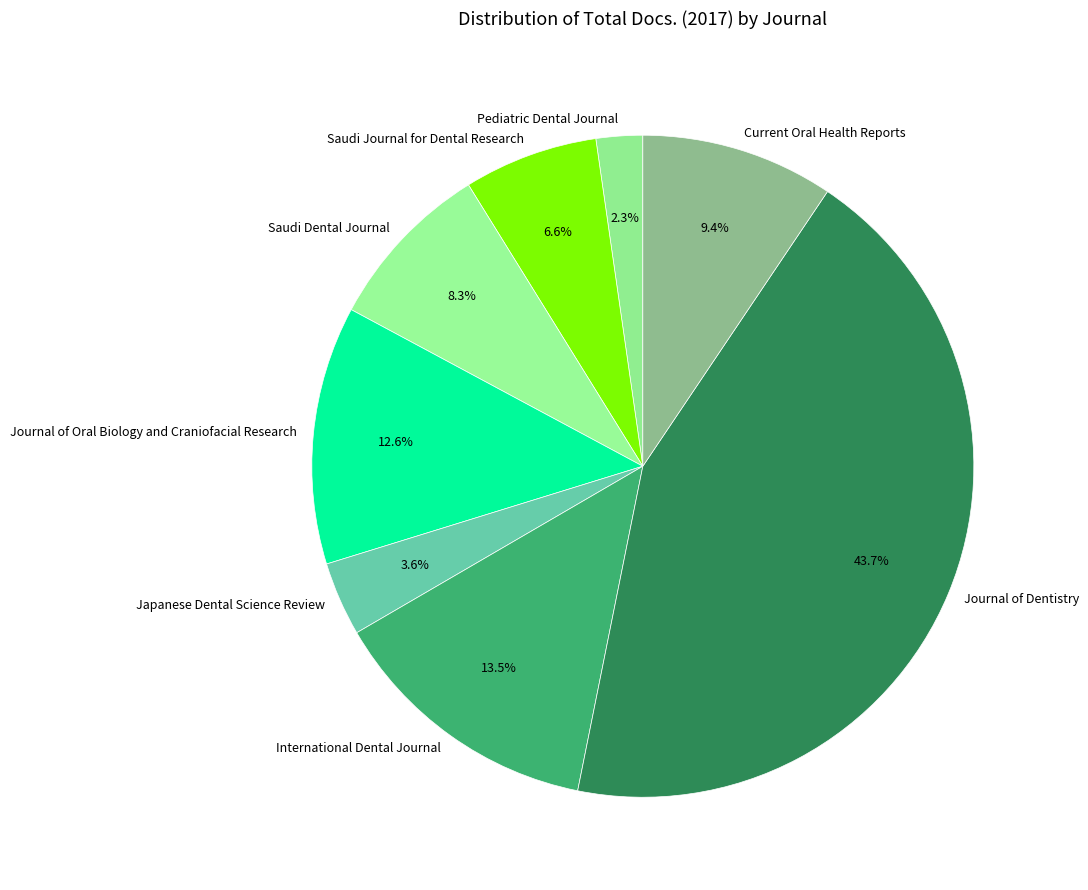

Which has a higher value, Journal of Dentistry or International Dental Journal?

Journal of Dentistry